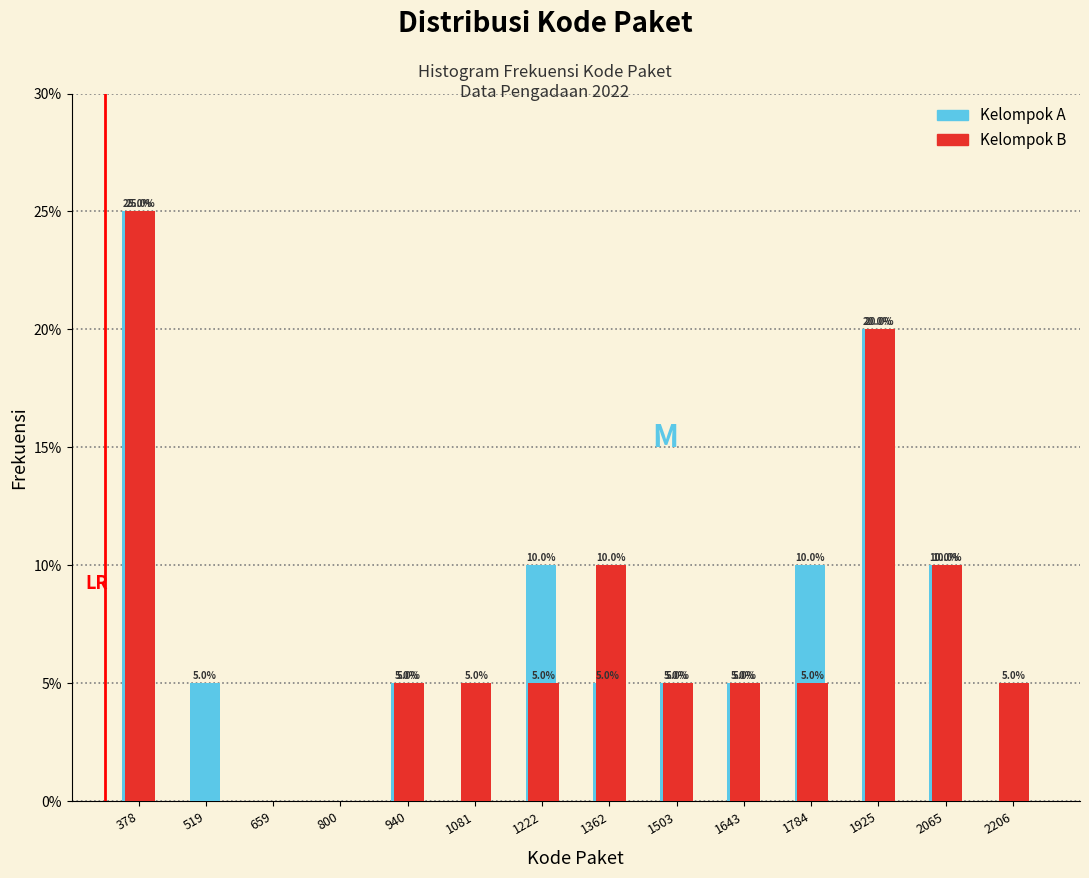

Reading left to right, extract all data points from this chart.

Kelompok A: 378=25	519=5	659=0	800=0	940=5	1081=0	1222=10	1362=5	1503=5	1643=5	1784=10	1925=20	2065=10	2206=0
Kelompok B: 378=25	519=0	659=0	800=0	940=5	1081=5	1222=5	1362=10	1503=5	1643=5	1784=5	1925=20	2065=10	2206=5